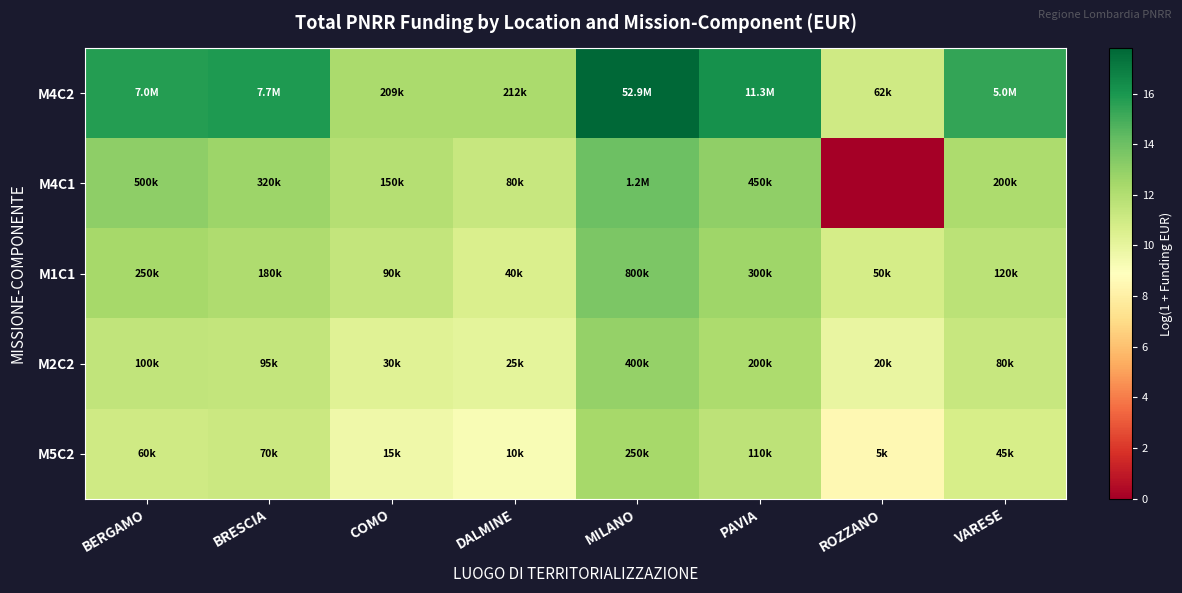

Reading left to right, extract all data points from this chart.

M4C2: BERGAMO=15.8	BRESCIA=15.9	COMO=12.2	DALMINE=12.3	MILANO=17.8	PAVIA=16.2	ROZZANO=11.0	VARESE=15.4
M4C1: BERGAMO=13.1	BRESCIA=12.7	COMO=11.9	DALMINE=11.3	MILANO=14.0	PAVIA=13.0	ROZZANO=0.0	VARESE=12.2
M1C1: BERGAMO=12.4	BRESCIA=12.1	COMO=11.4	DALMINE=10.6	MILANO=13.6	PAVIA=12.6	ROZZANO=10.8	VARESE=11.7
M2C2: BERGAMO=11.5	BRESCIA=11.5	COMO=10.3	DALMINE=10.1	MILANO=12.9	PAVIA=12.2	ROZZANO=9.9	VARESE=11.3
M5C2: BERGAMO=11.0	BRESCIA=11.2	COMO=9.6	DALMINE=9.2	MILANO=12.4	PAVIA=11.6	ROZZANO=8.5	VARESE=10.7